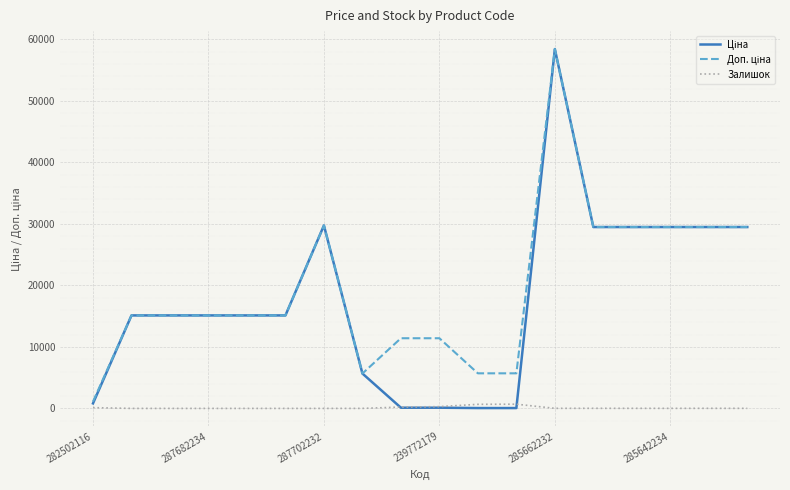

How many lines are shown in the chart?

3